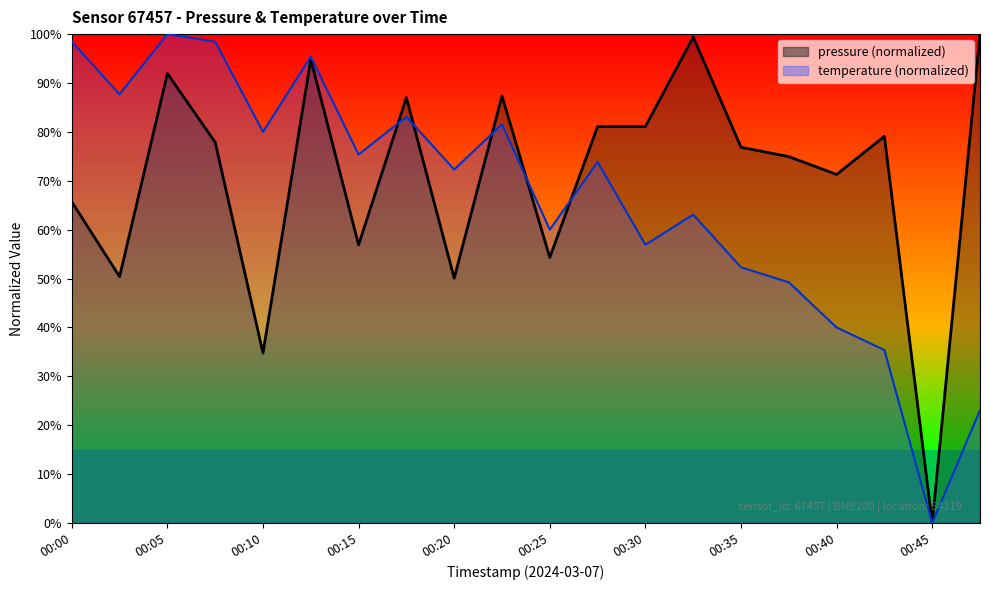

At which label does temperature reach its peak?

00:05